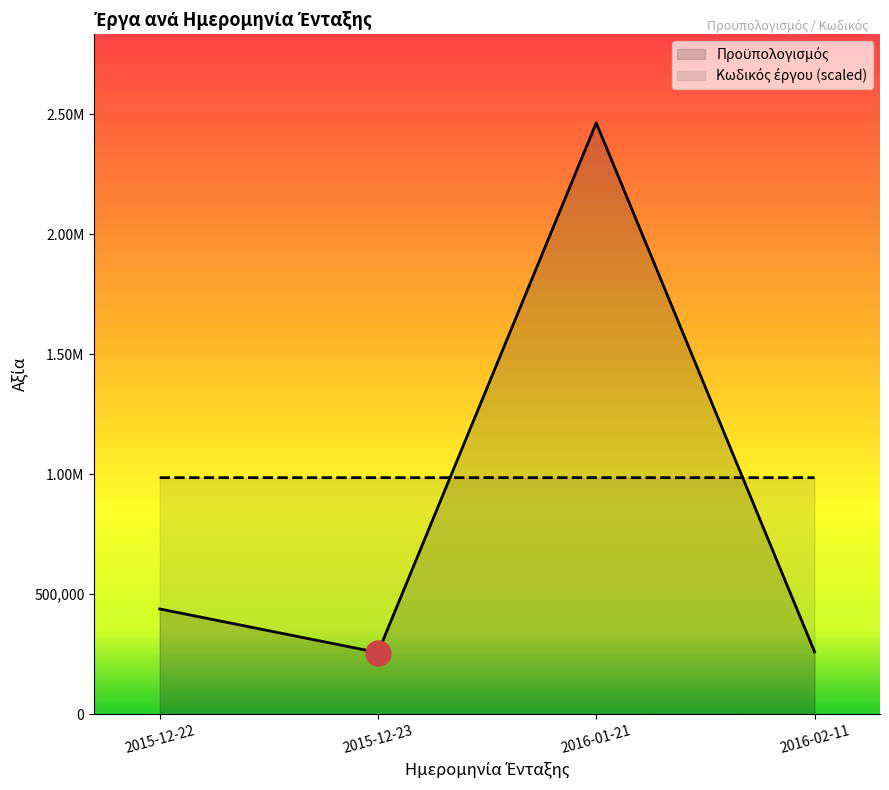

Reading right to left, extract all data points from this chart.

Προϋπολογισμός: 260162.6	2463887.0	256653.0	438379.4
Κωδικός έργου (scaled): 985552.6	985545.9	985550.3	985554.8